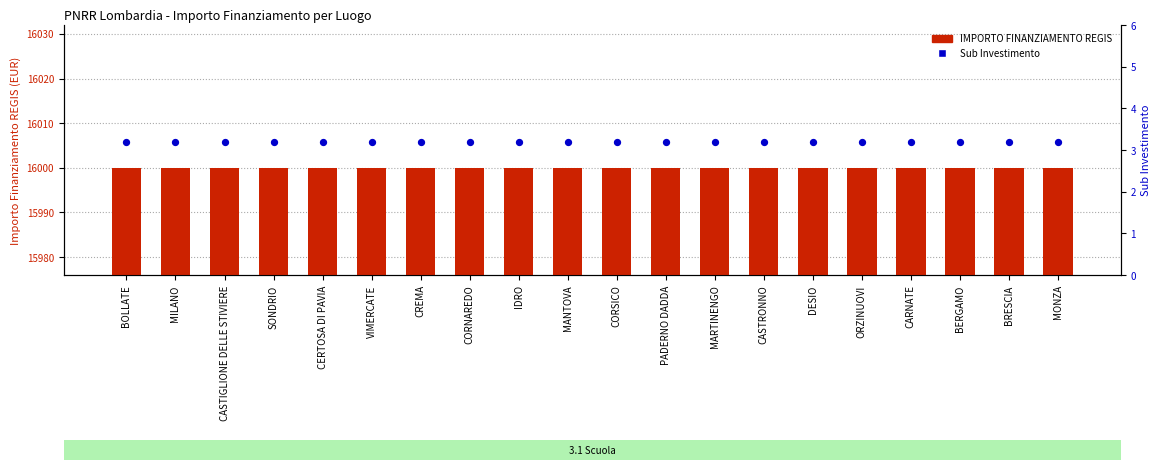

Which series has the largest total across all categories?

IMPORTO FINANZIAMENTO REGIS